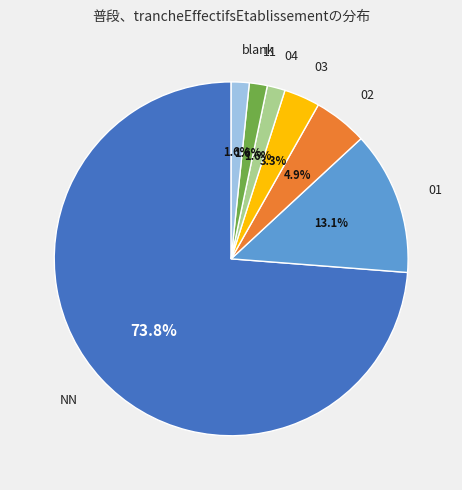

Which slice is the largest?

NN